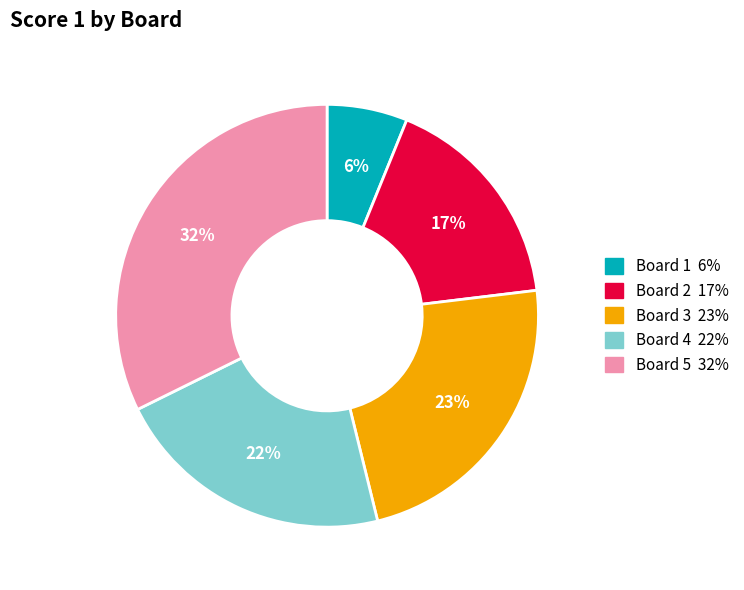

To the nearest percent, what is the difference between the largest and smallest slice percentages?

26%